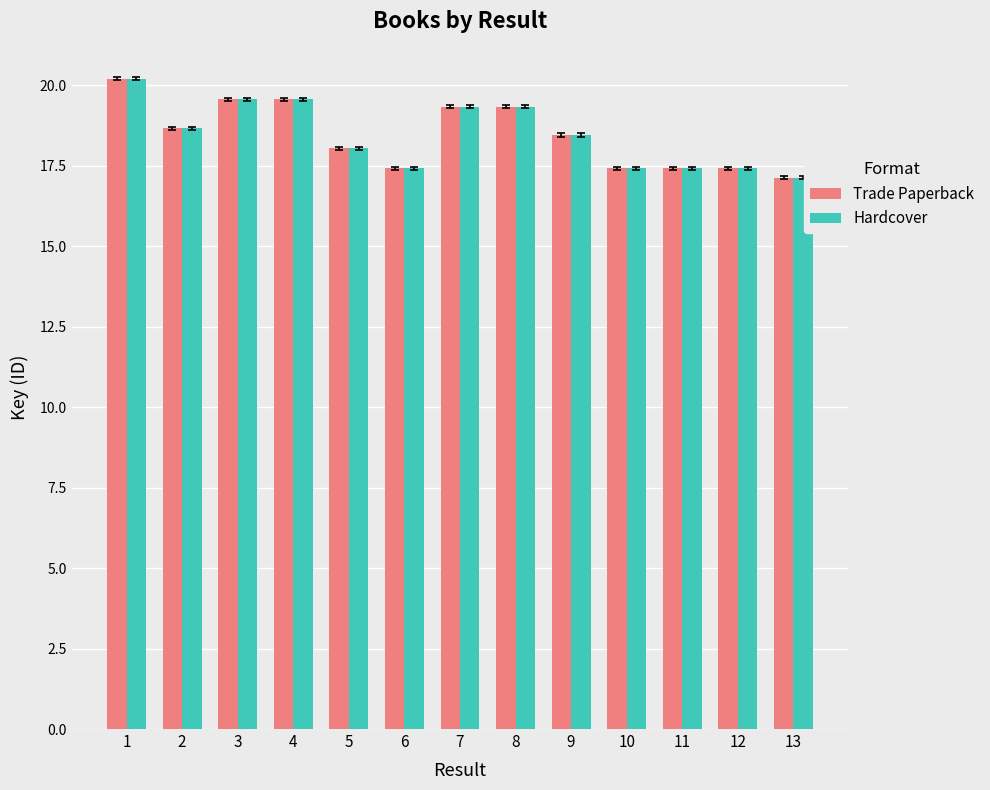

Reading left to right, what are all the values shown in this chart?

Trade Paperback: 20.2	18.7	19.6	19.6	18.0	17.4	19.3	19.3	18.5	17.4	17.4	17.4	17.1
Hardcover: 20.2	18.7	19.6	19.6	18.0	17.4	19.3	19.3	18.5	17.4	17.4	17.4	17.1